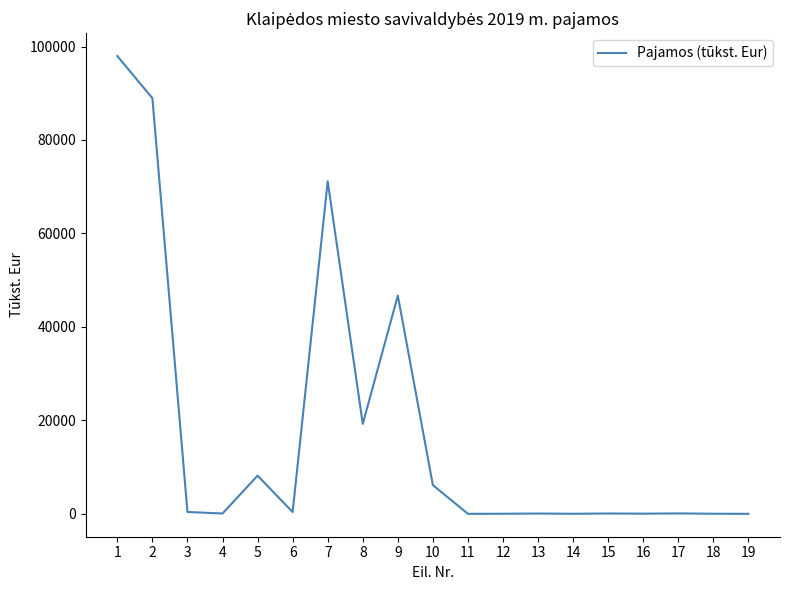

The value at 9 is 14376.5. True or false?

False